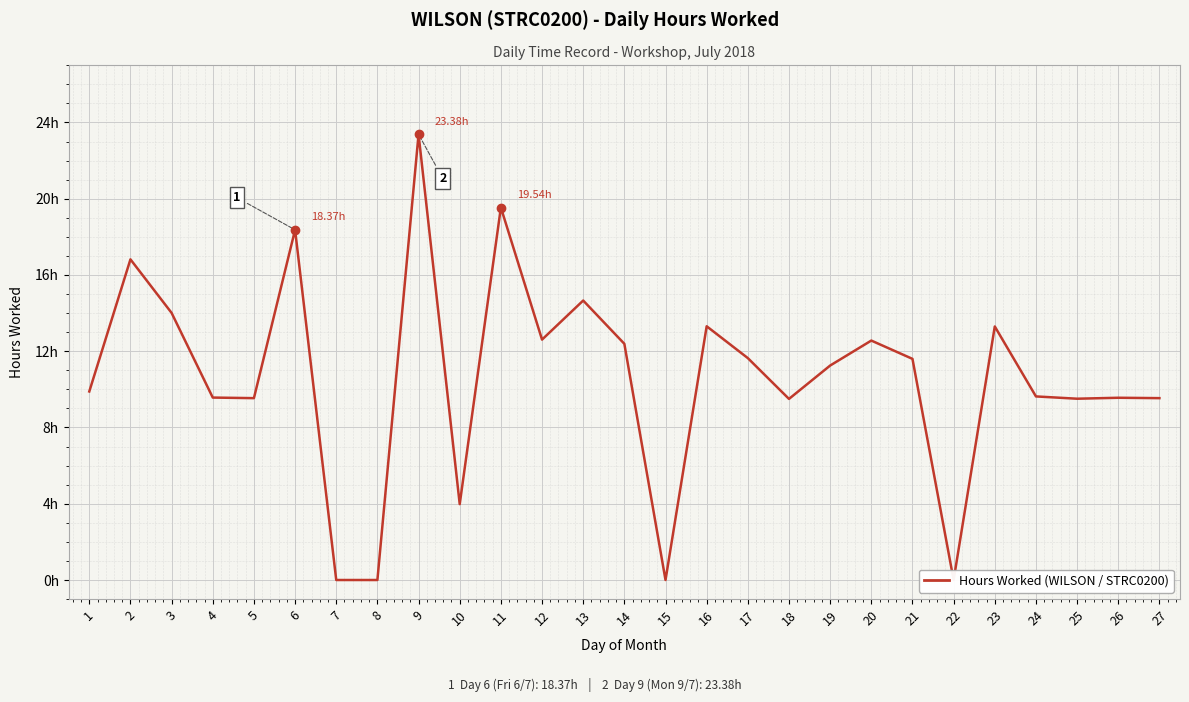

What is the change in value from 11 to 16?

-6.2